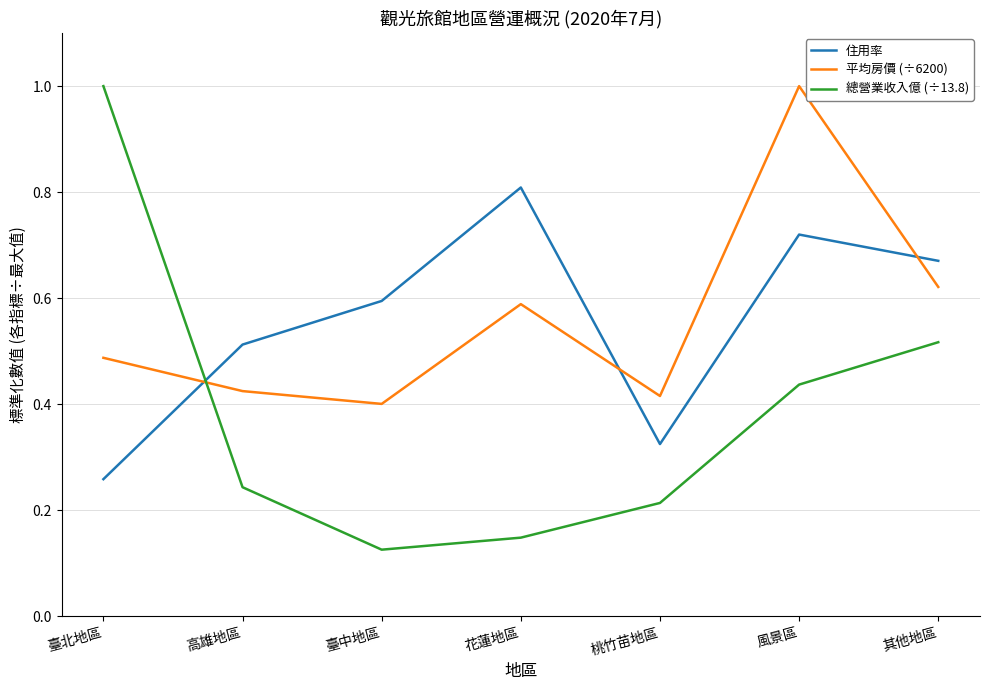

What are all the series names shown in the legend?

住用率, 平均房價 (÷6200), 總營業收入億 (÷13.8)